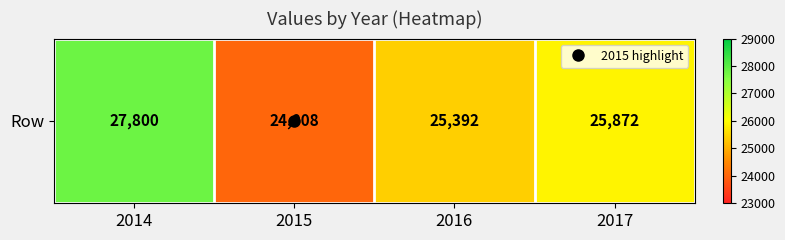

Which label corresponds to the smallest value in the chart?

2015